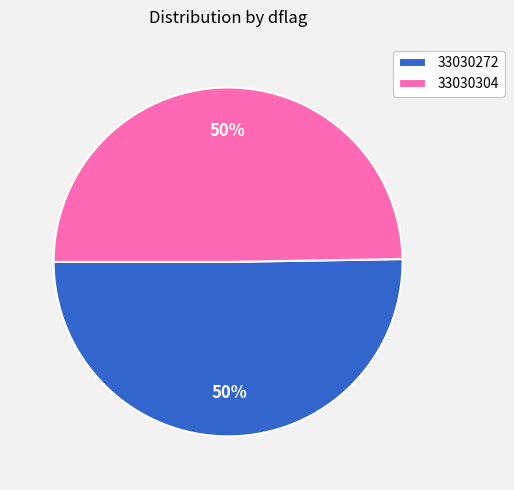

To the nearest percent, what percentage of the pie is 33030304?

50%